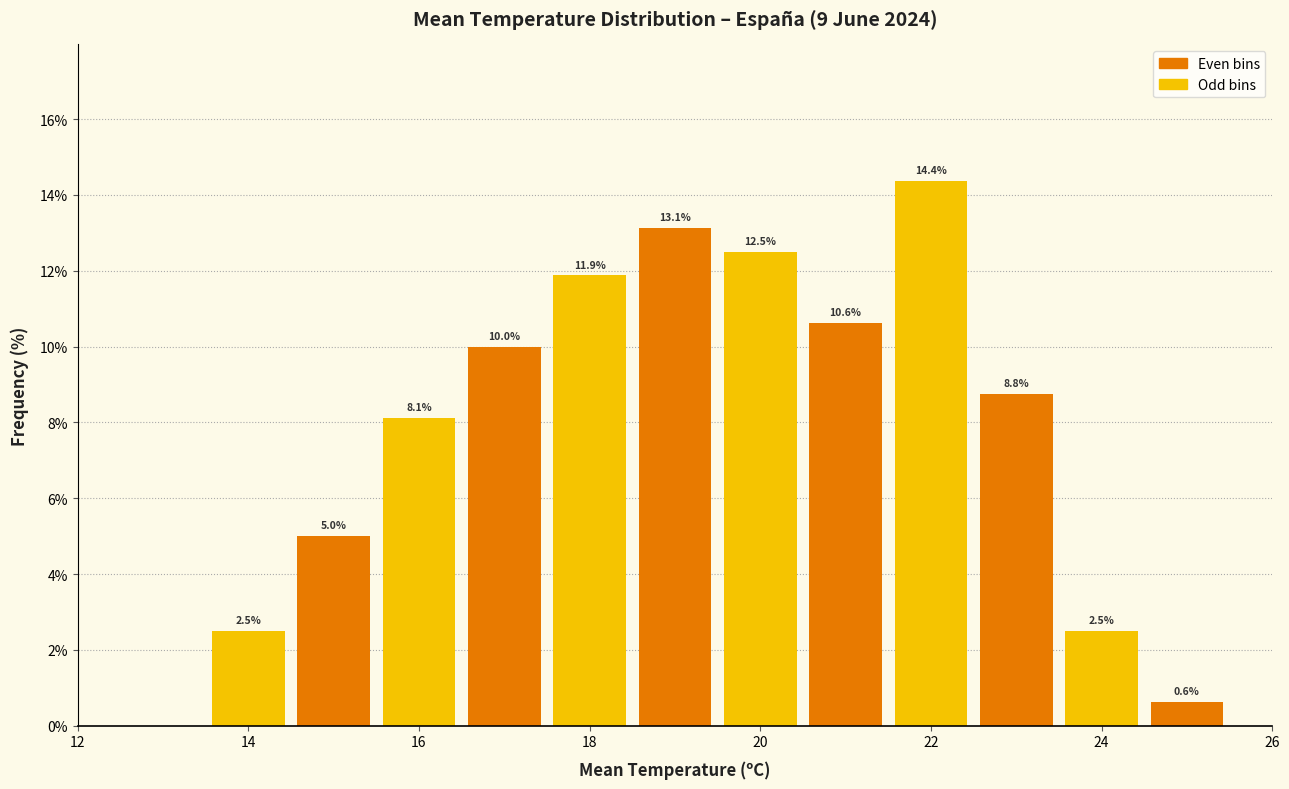

Over which range of the x-axis is the bar tallest?

21.5 to 22.5